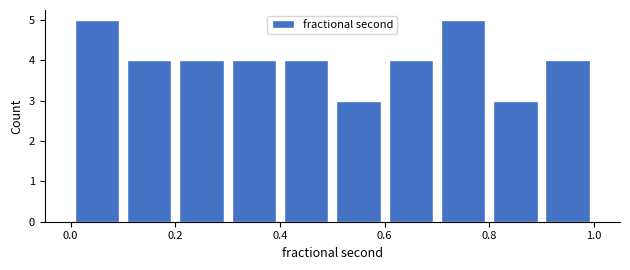

Reading left to right, list every bar in this chart as the range it spans on the x-axis followed by its height. The values are not printed on the chart, so give them approximately, as read against the axis.

0.0 to 0.1: 5
0.1 to 0.2: 4
0.2 to 0.3: 4
0.3 to 0.4: 4
0.4 to 0.5: 4
0.5 to 0.6: 3
0.6 to 0.7: 4
0.7 to 0.8: 5
0.8 to 0.9: 3
0.9 to 1.0: 4